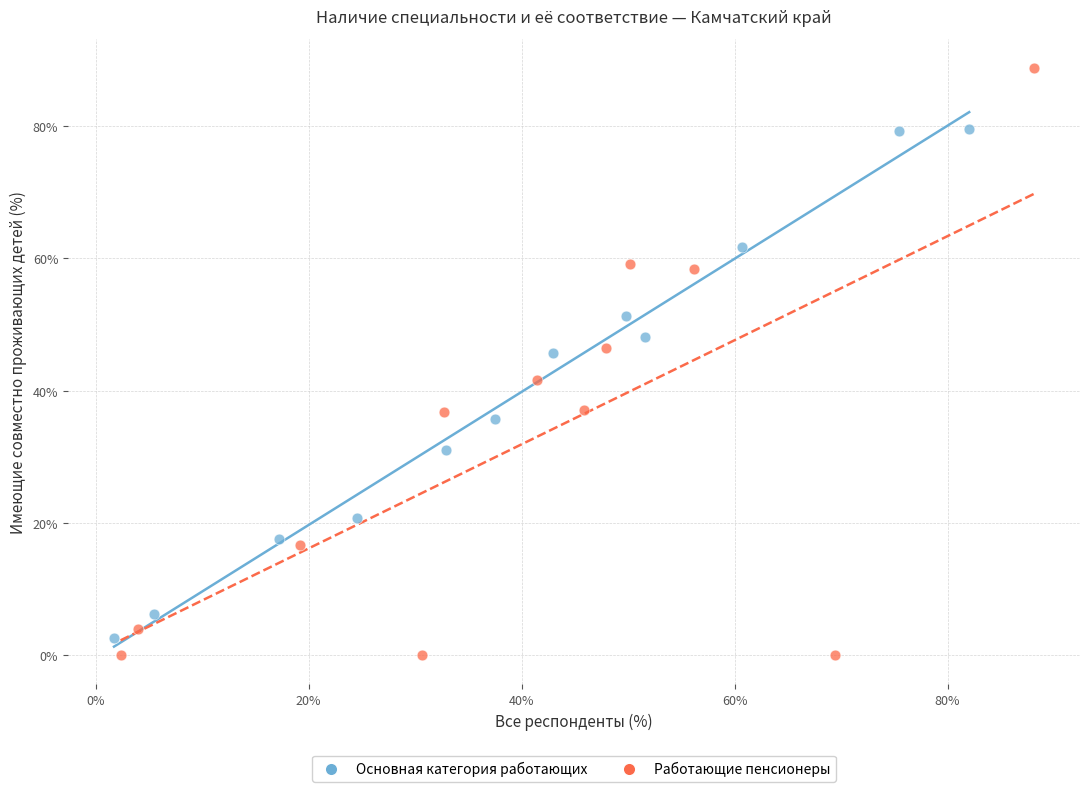

Which series has the widest spread of Y values?

Работающие пенсионеры